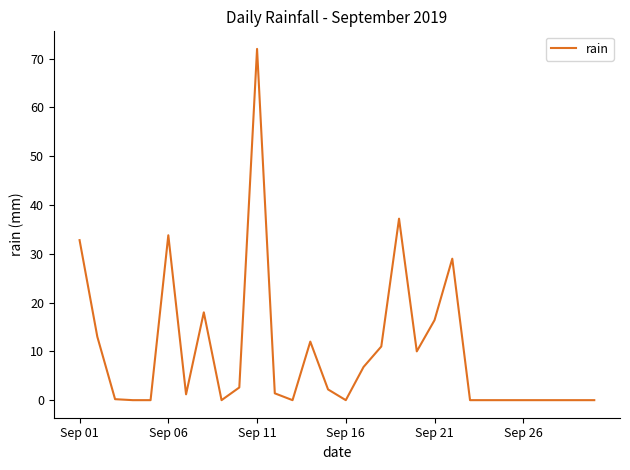

What is the maximum value shown in the chart?

72.0